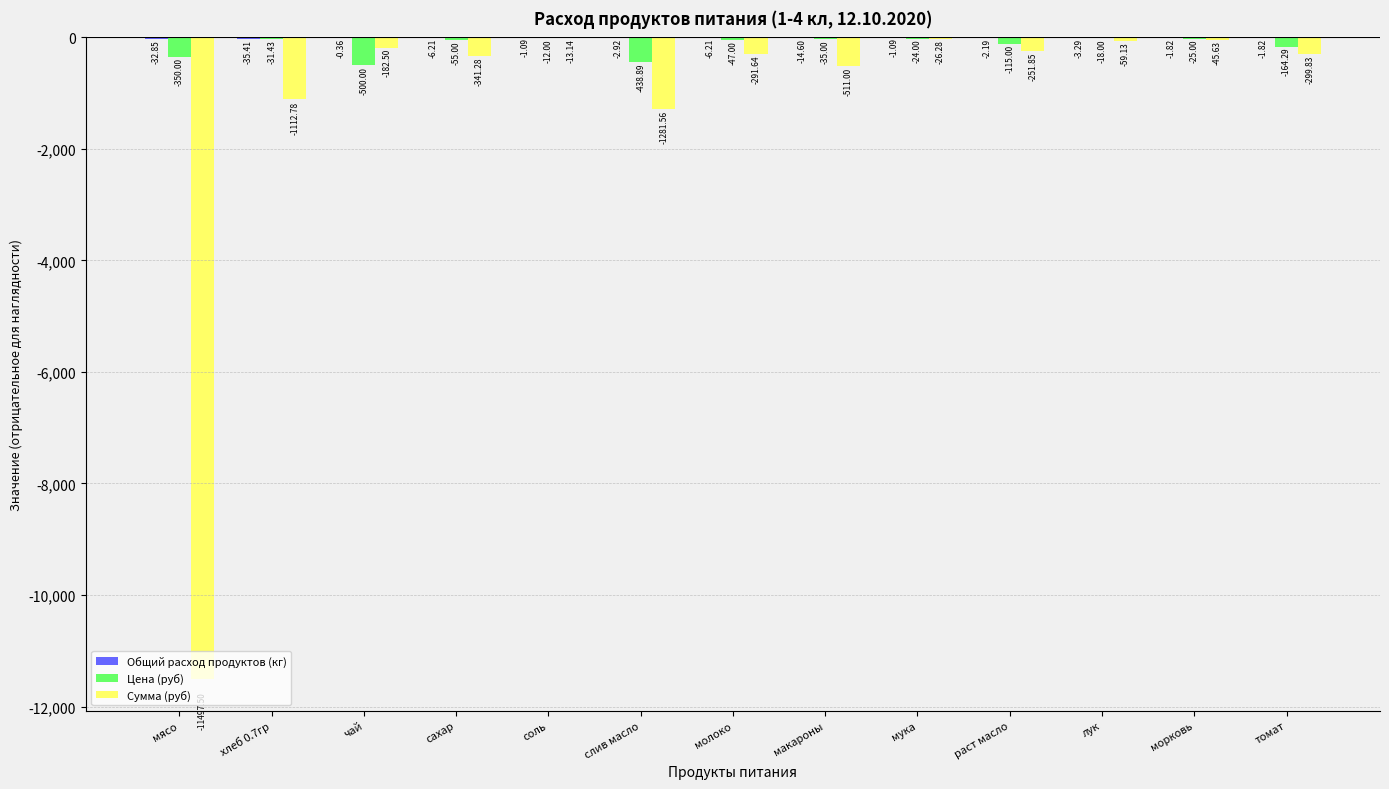

True or false: Цена (руб) has a value of -438.9 at слив масло.

True